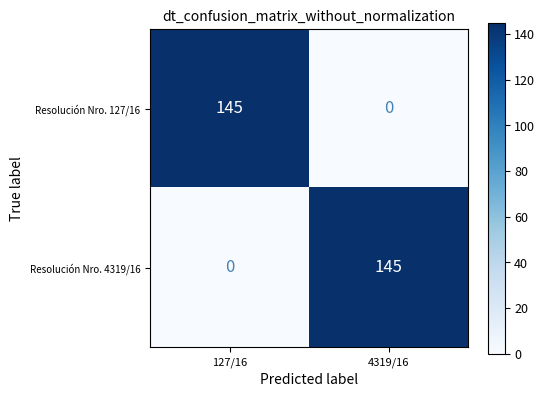

What is the spread (max minus min) of values at 127/16?

145